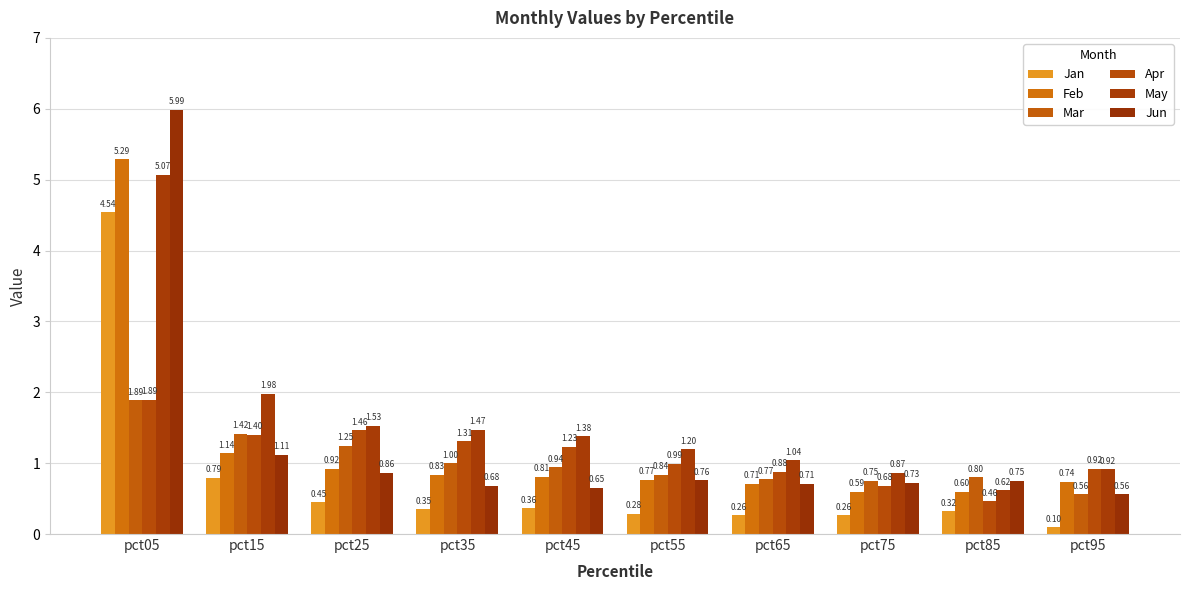

At which category does the chart reach its minimum across all series?

pct95